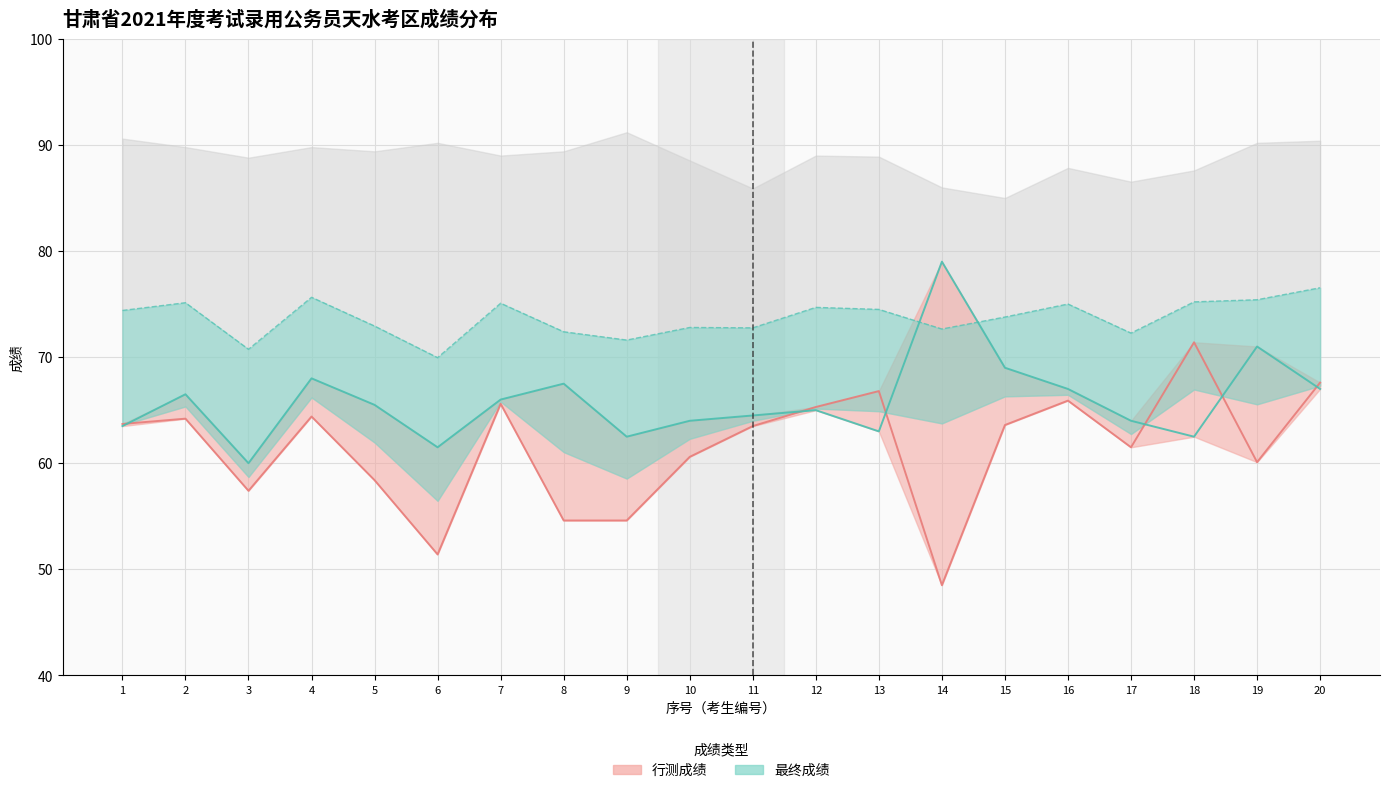

Which series changed the most between 7 and 13?

申论成绩_line